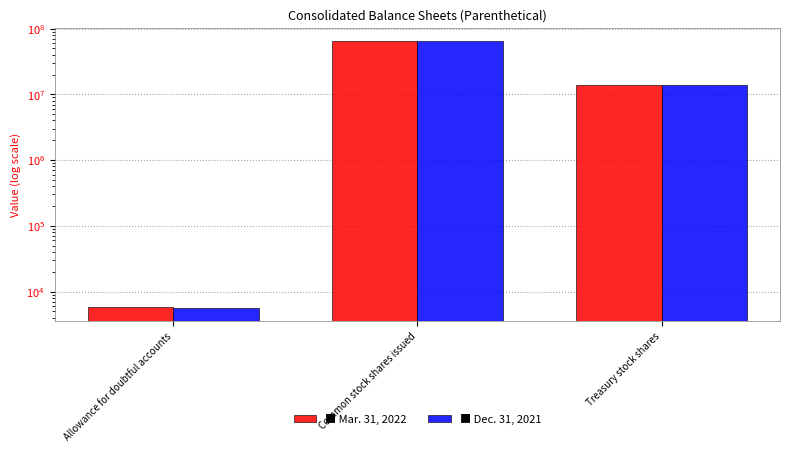

Count the Dec. 31, 2021 values in the range 5625 to 64343582.

3